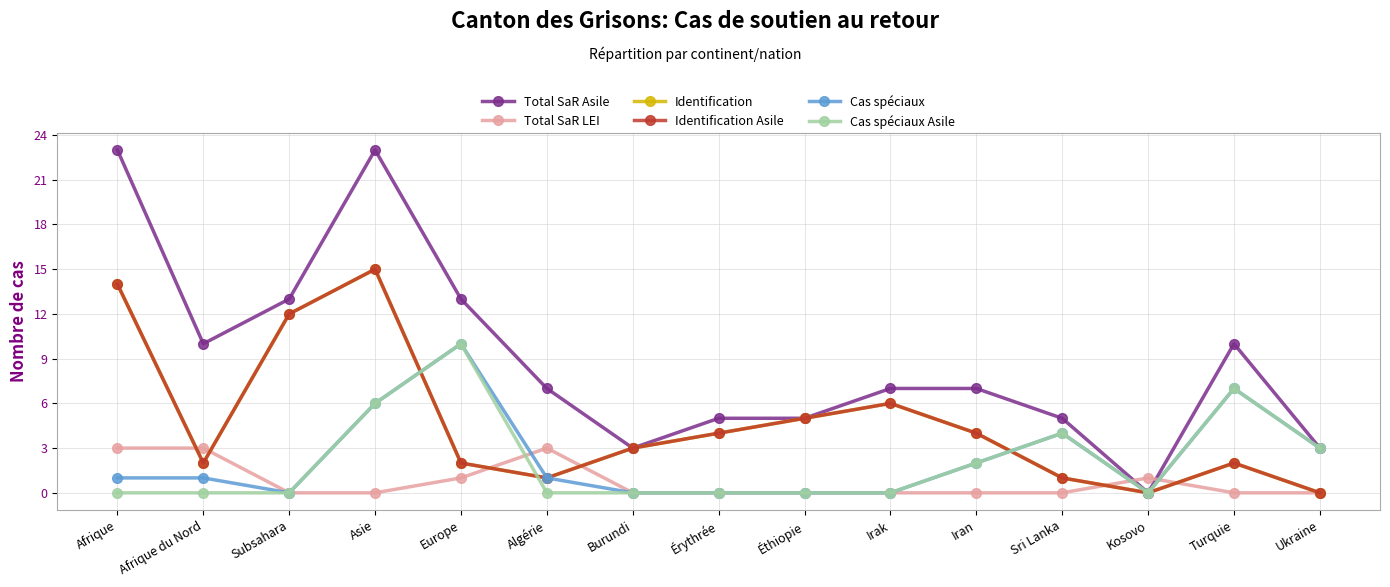

At which category does Identification Asile reach its first local peak?

Asie